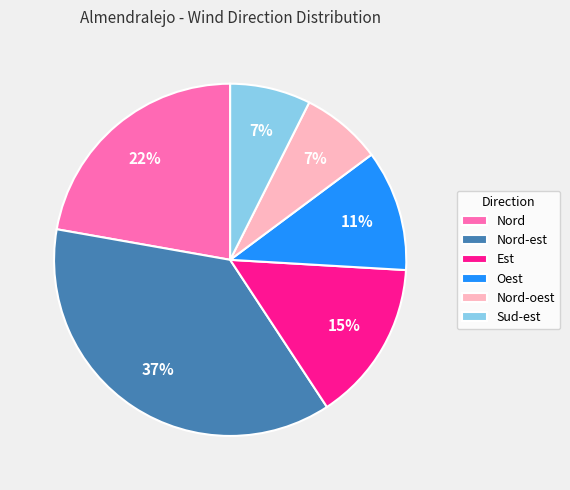

What is the ratio of the value at Nord-est to the value at Nord?

1.7